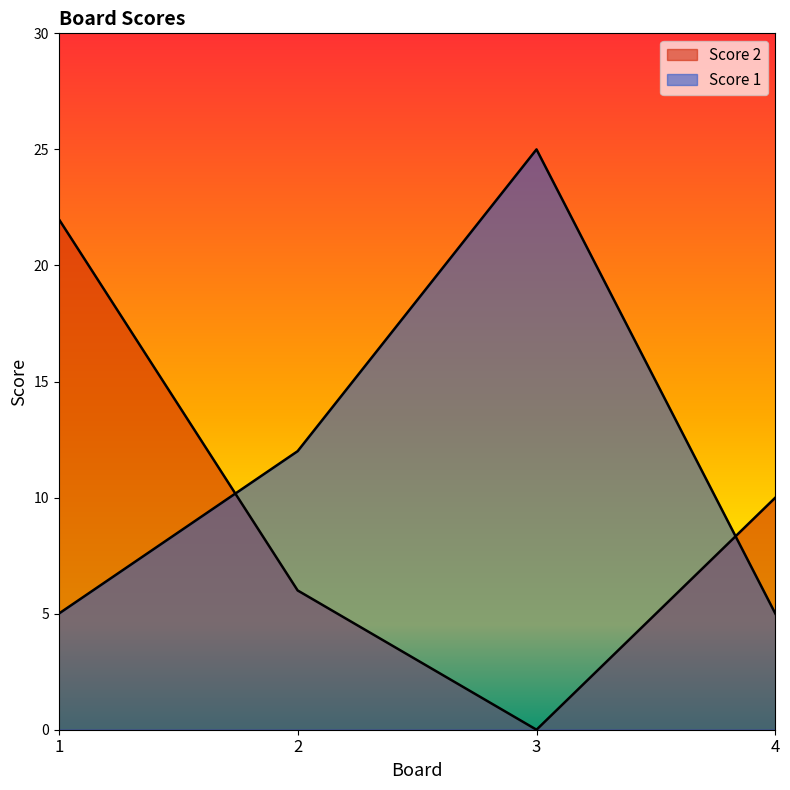

At how many categories does at least one series exceed 0?

4